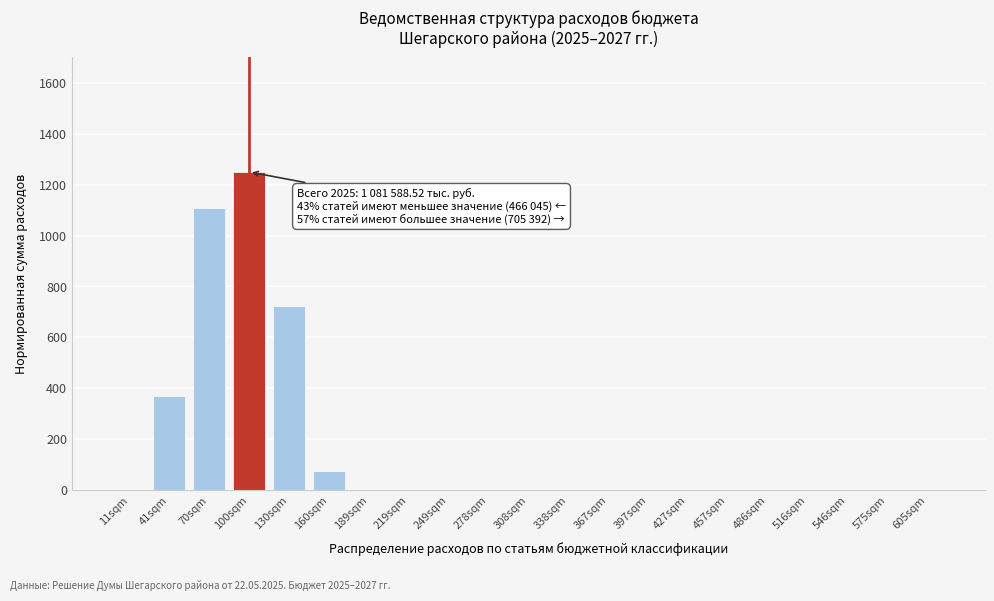

What is the greatest value displayed?

1250.0